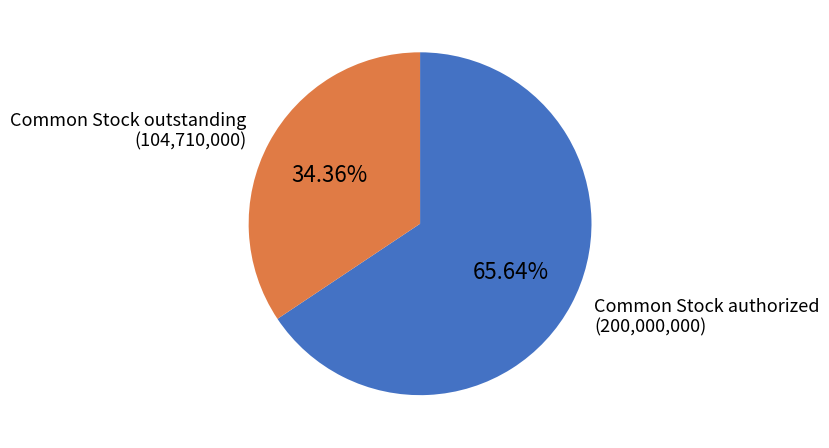

Is it true that Common Stock authorized is 72% of the pie?

False